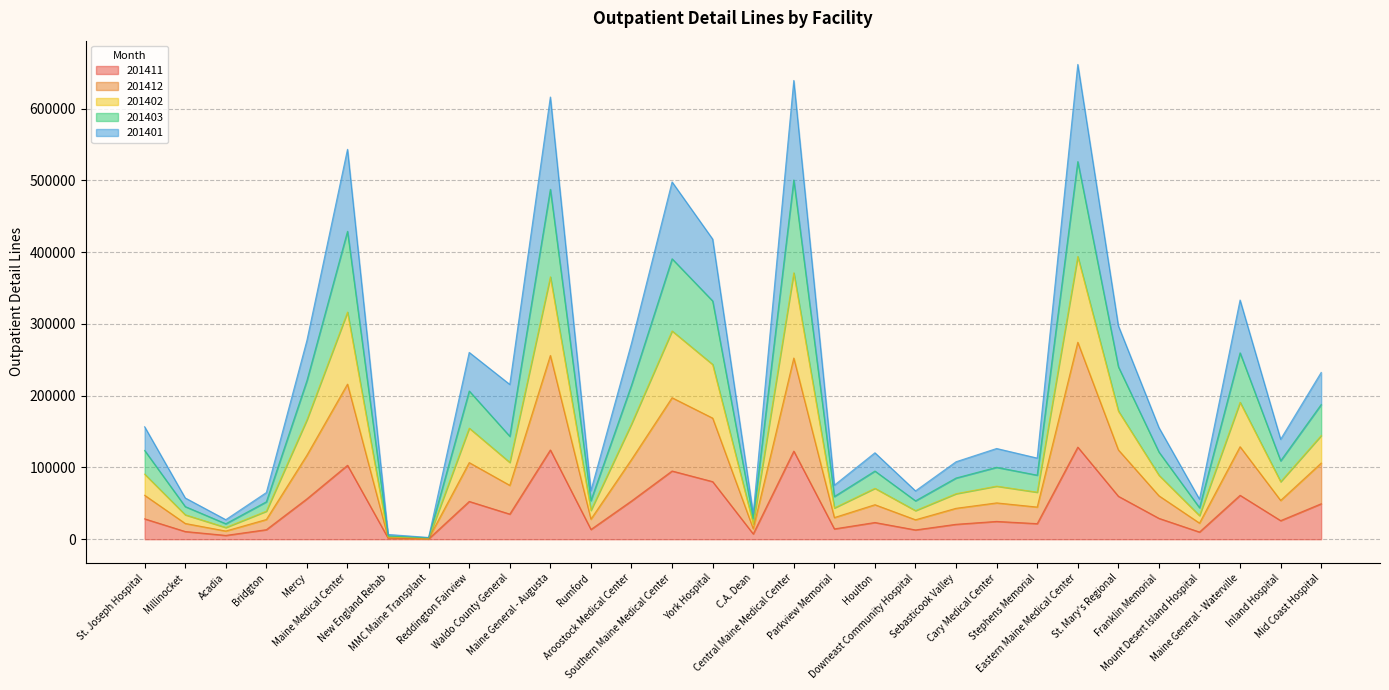

Rank the categories by 201403 value from highest to lowest.

Eastern Maine Medical Center, Central Maine Medical Center, Maine General - Augusta, Maine Medical Center, Southern Maine Medical Center, York Hospital, Maine General - Waterville, St. Mary's Regional, Mercy, Aroostock Medical Center, Reddington Fairview, Mid Coast Hospital, Waldo County General, St. Joseph Hospital, Franklin Memorial, Inland Hospital, Cary Medical Center, Houlton, Stephens Memorial, Sebasticook Valley, Parkview Memorial, Rumford, Downeast Community Hospital, Bridgton, Millinocket, Mount Desert Island Hospital, C.A. Dean, Acadia, New England Rehab, MMC Maine Transplant